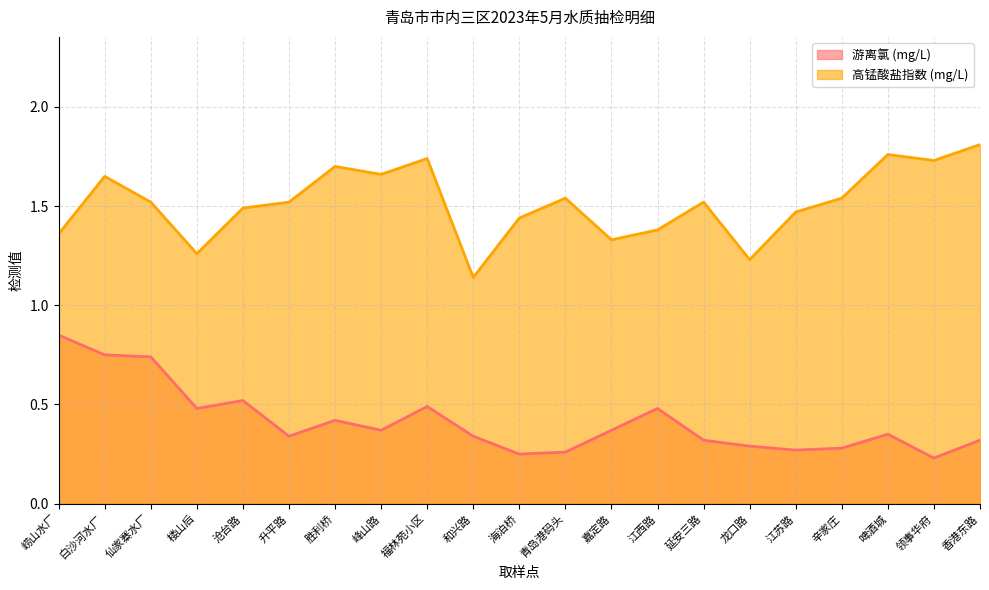

The value of 游离氯 (mg/L) at 升平路 is 0.3. True or false?

True